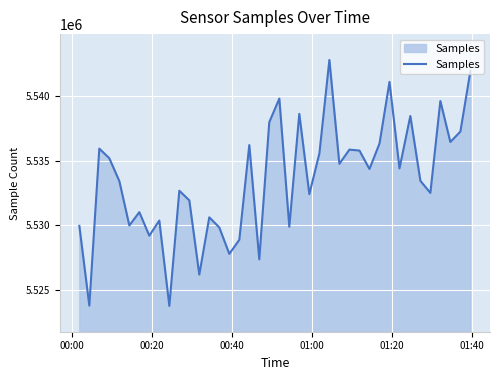

How many lines are shown in the chart?

1